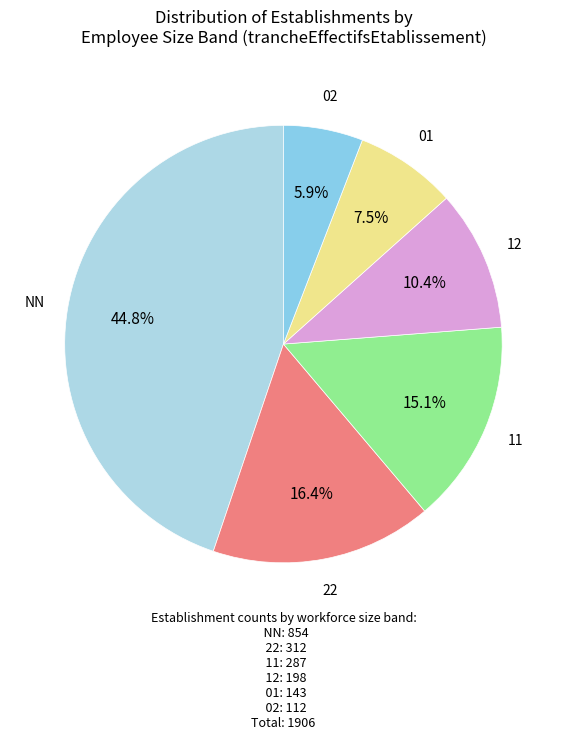

Which has a higher value, 11 or 22?

22